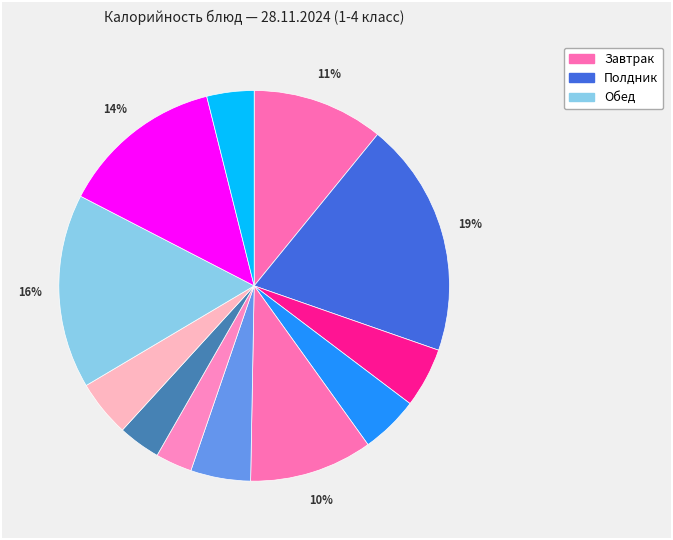

How many slices are in this pie chart?

12